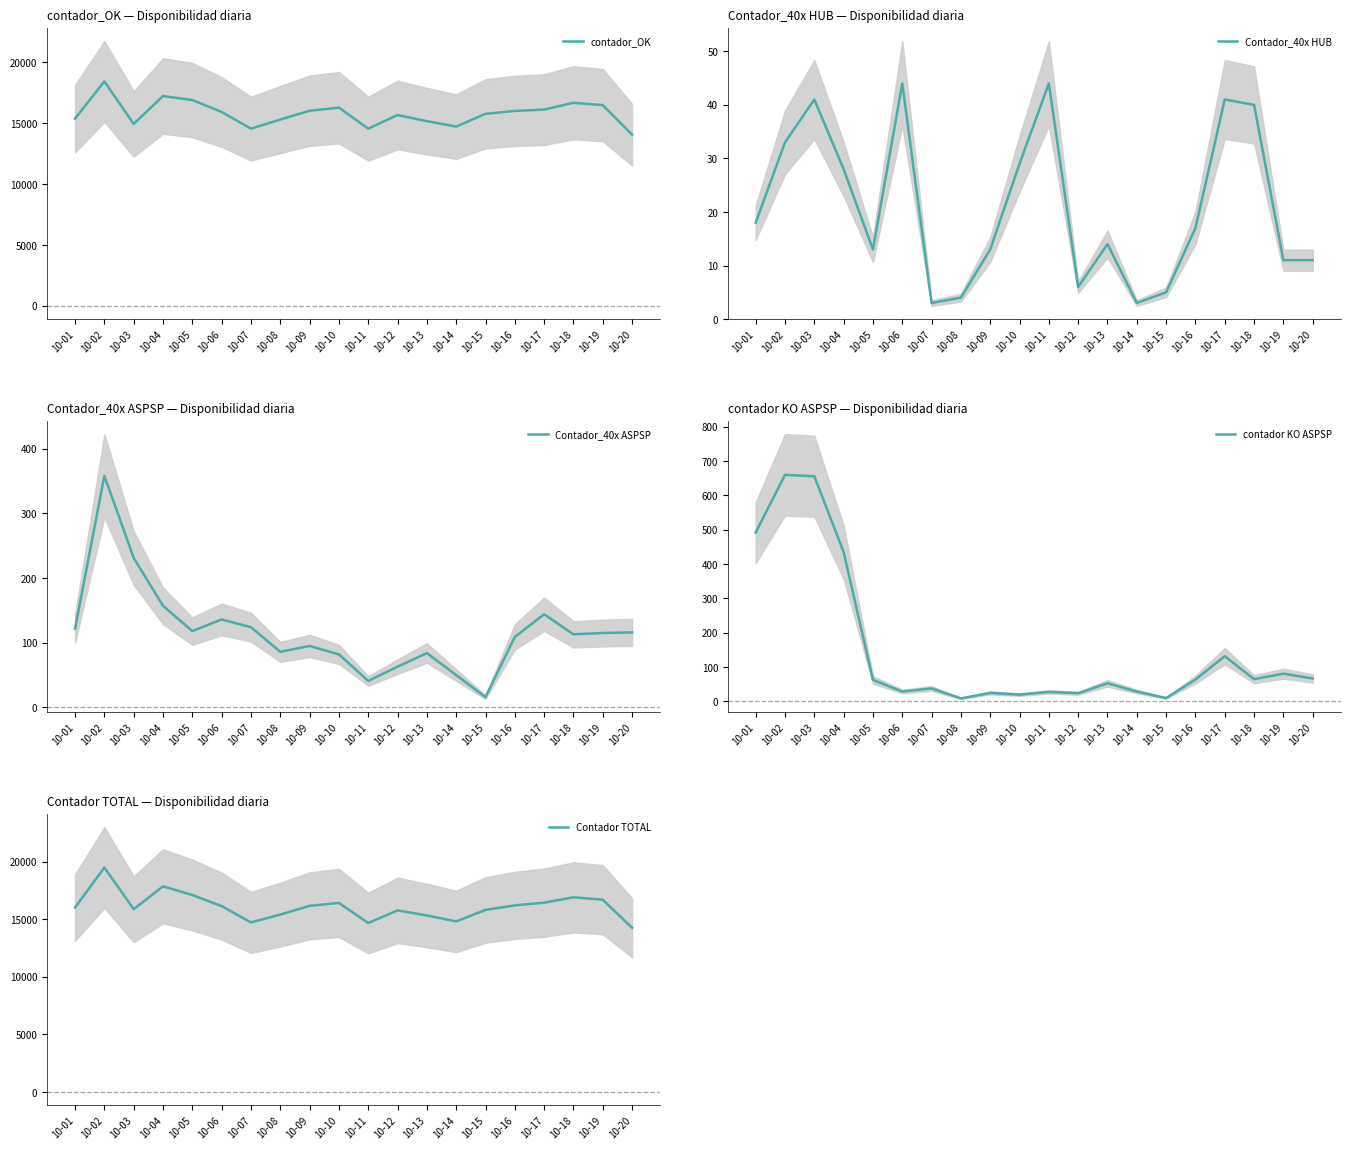

The value of contador_OK at 10-10 is 24163. True or false?

False